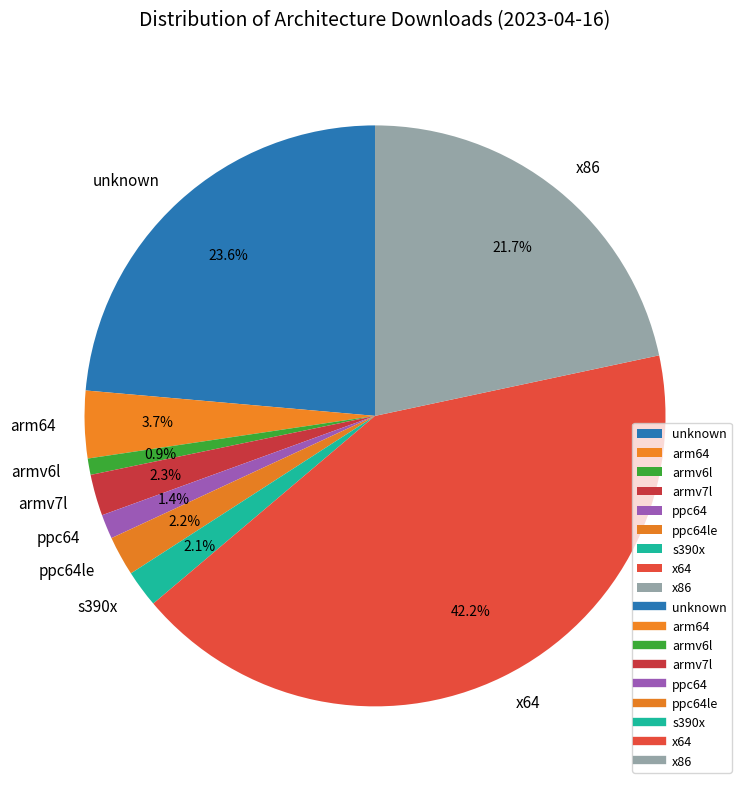

Does any single category account for the majority?

No